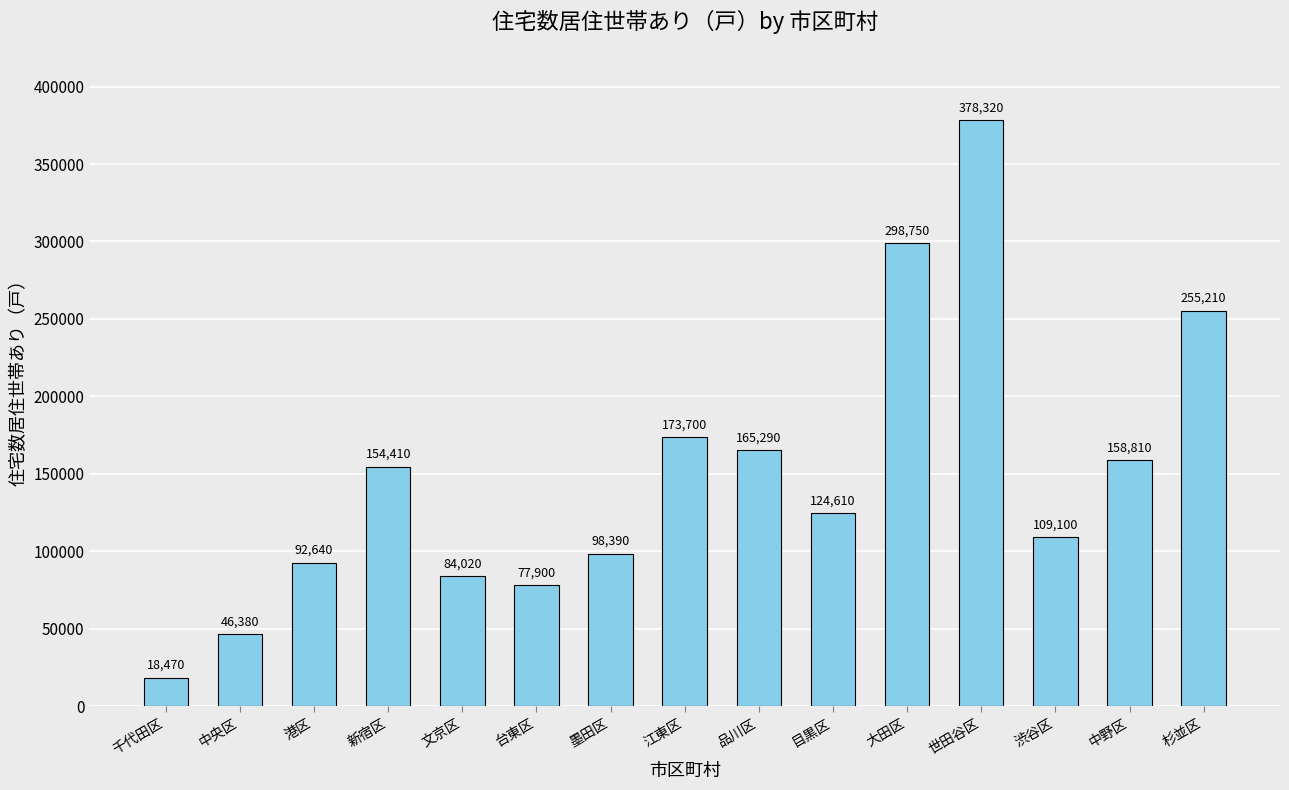

How many bars are there in total?

15